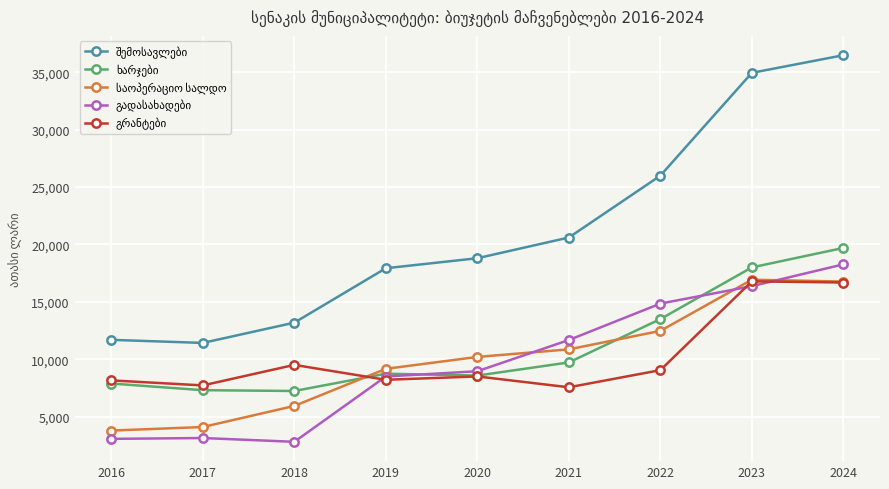

At how many categories does at least one series exceed 25055?

3